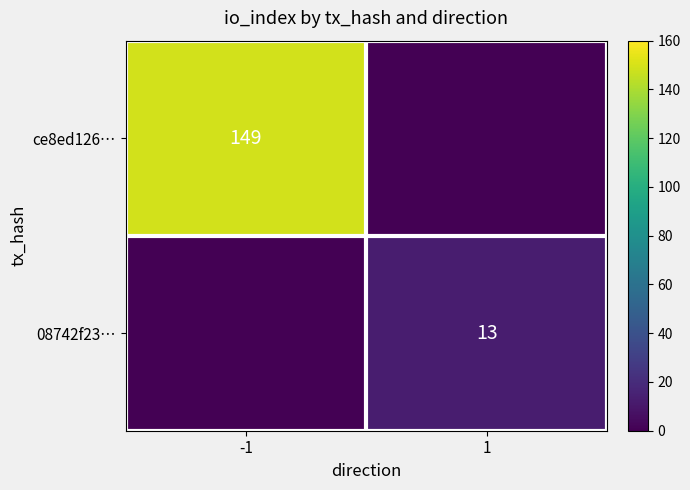

Is it true that 08742f23… equals 4 at 1?

False